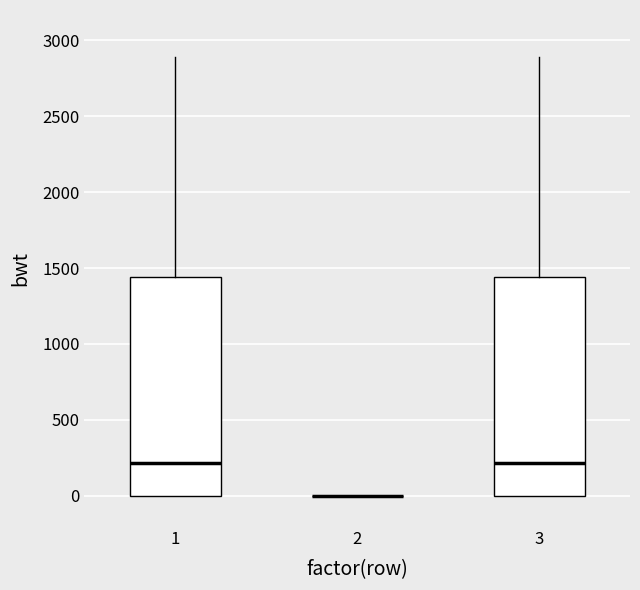

Reading left to right, transcribe this box plot: for each box, give where its median line is, the range the box spans, and where its two whiskers end, as read against the y-axis. The values are not printed on the chart, so give them approximately, as read against the axis.

1: median 200, box 0 to 1450, whiskers 0 to 2900
2: box collapsed to a line at 0, whiskers 0 to 0
3: median 200, box 0 to 1450, whiskers 0 to 2900